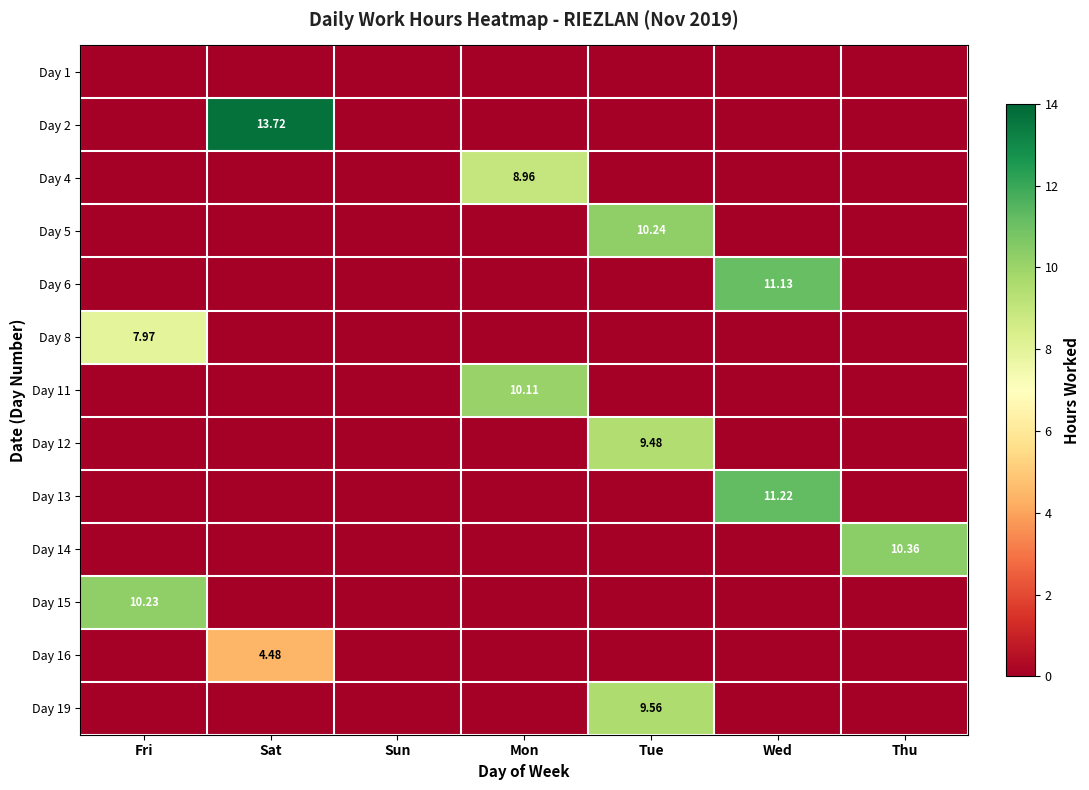

What is the total value across all series at Mon?

19.1